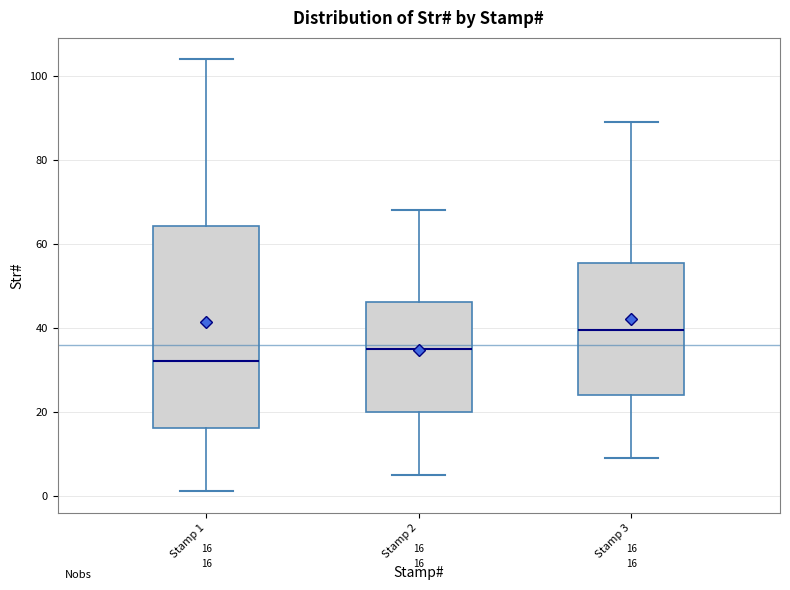

Comparing the boxes themselves (not the whiskers), which one is the tallest?

Stamp 1